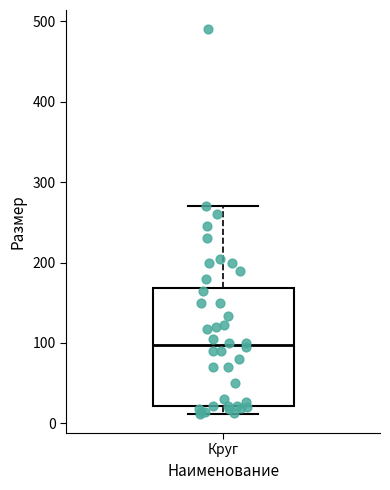

Where does the upper whisker of the box for Круг end on the y-axis? The values are not printed on the chart, so give them approximately, as read against the axis.

270